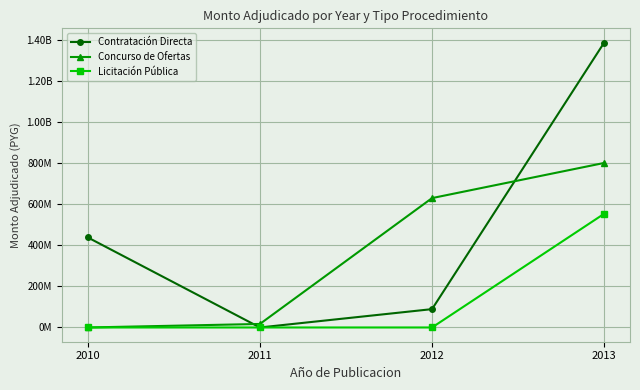

How many interior local valleys does the Contratación Directa series have?

1